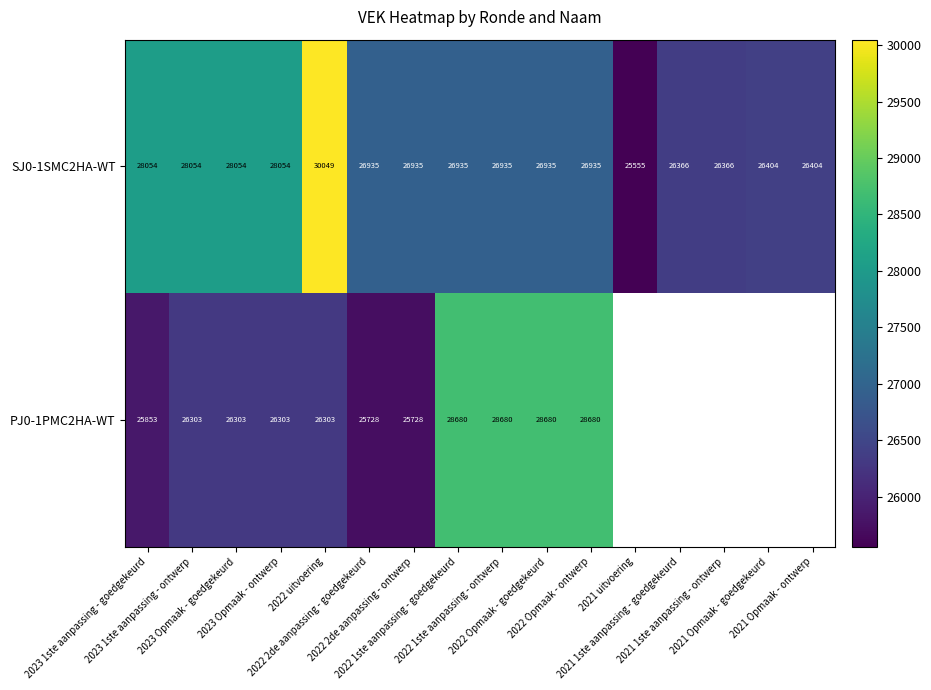

Which series has the widest spread of values?

PJ0-1PMC2HA-WT